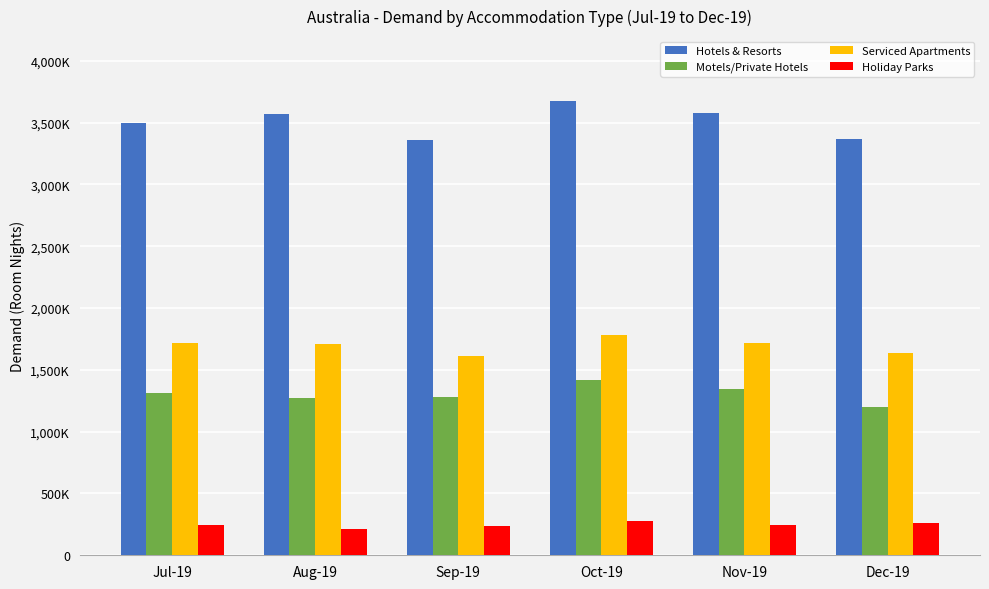

At which category is the sum across all series the highest?

Oct-19